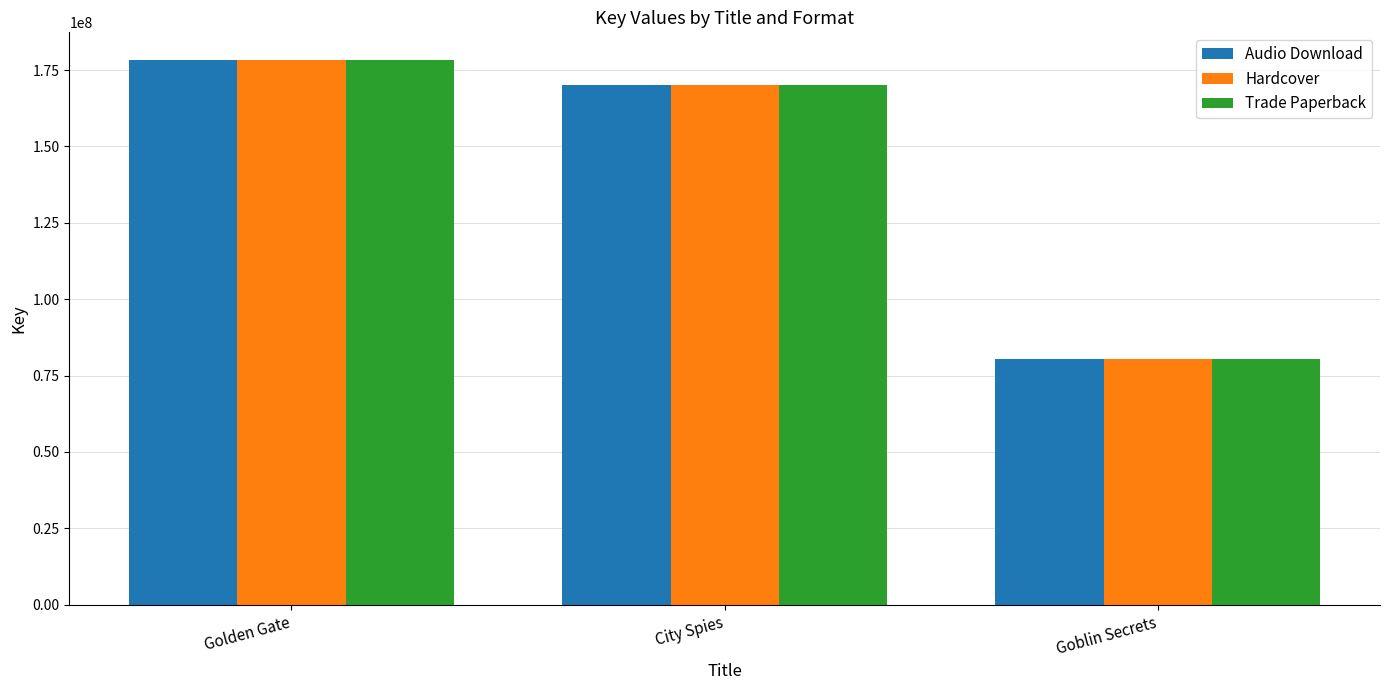

What position from the left is City Spies?

2